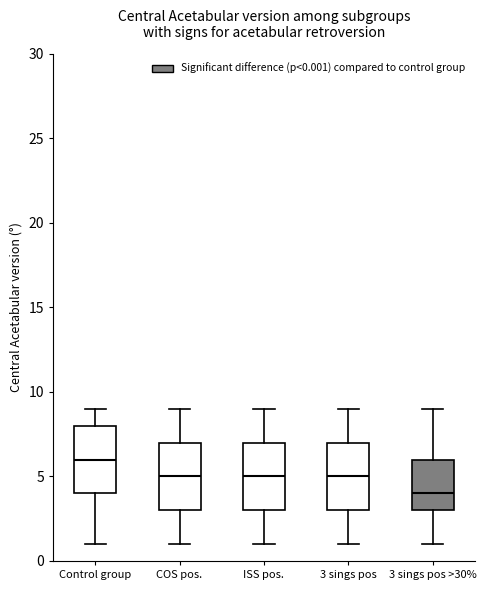

Reading left to right, read every box against the y-axis: the position of its median line, the range the box covers, and the ends of its whiskers. The values are not printed on the chart, so give them approximately, as read against the axis.

Control group: median 6, box 4 to 8, whiskers 1 to 9
COS pos.: median 5, box 3 to 7, whiskers 1 to 9
ISS pos.: median 5, box 3 to 7, whiskers 1 to 9
3 sings pos: median 5, box 3 to 7, whiskers 1 to 9
3 sings pos >30%: median 4, box 3 to 6, whiskers 1 to 9